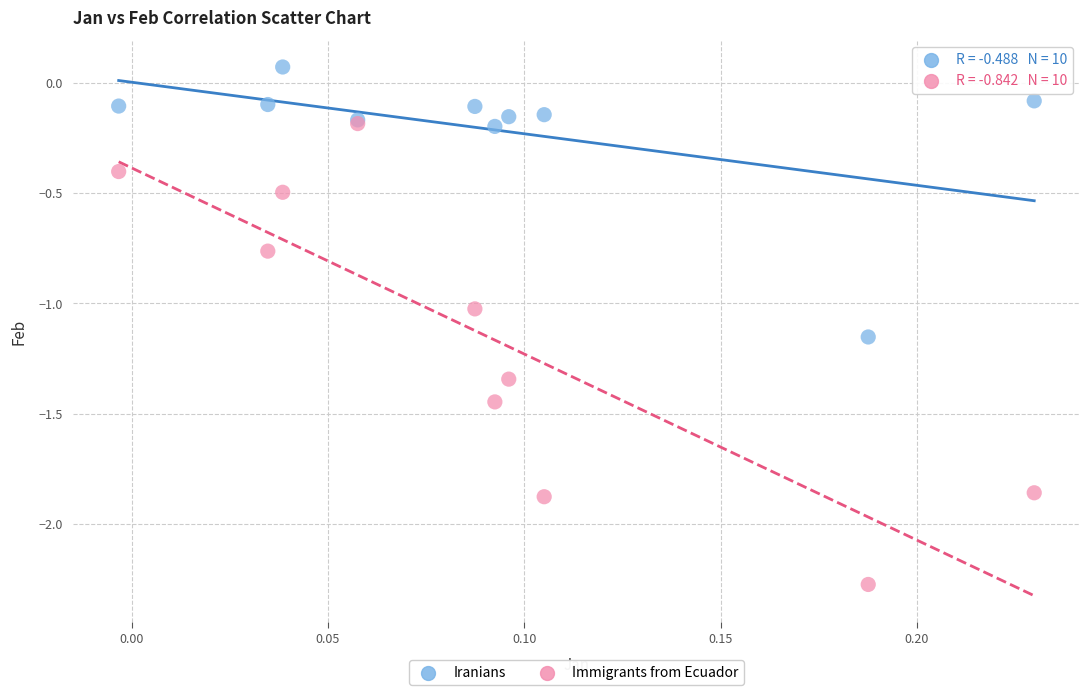

Which series reaches the minimum Y coordinate?

Immigrants from Ecuador